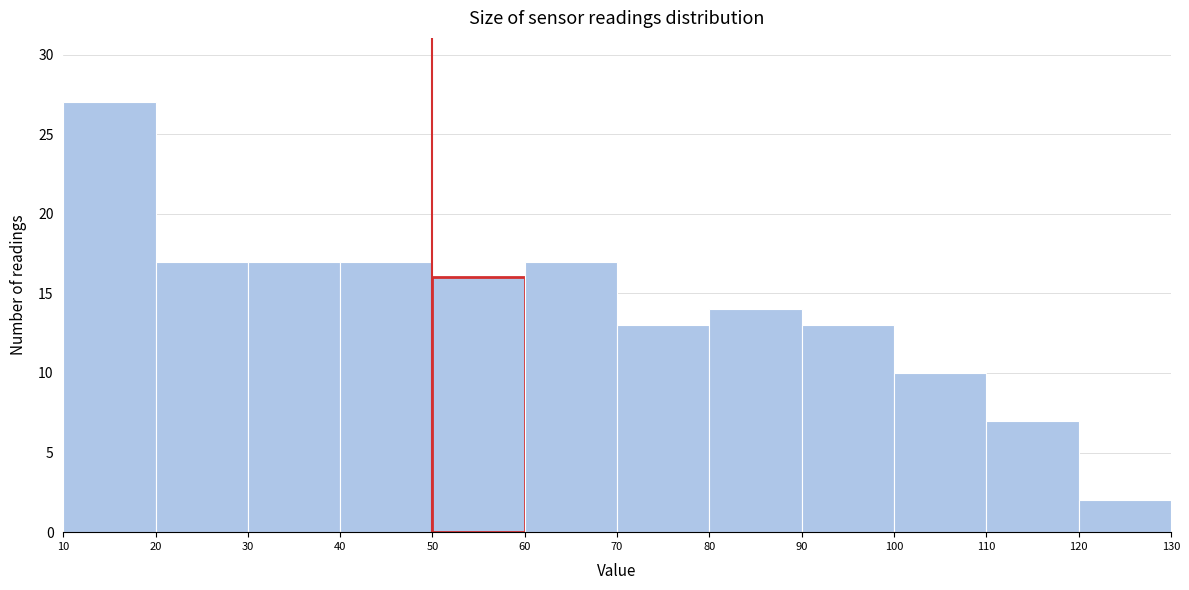

Reading left to right, transcribe this chart: for each bar, give the range it covers on the x-axis and its height. The values are not printed on the chart, so give them approximately, as read against the axis.

10 to 20: 27
20 to 30: 17
30 to 40: 17
40 to 50: 17
50 to 60: 16
60 to 70: 17
70 to 80: 13
80 to 90: 14
90 to 100: 13
100 to 110: 10
110 to 120: 7
120 to 130: 2